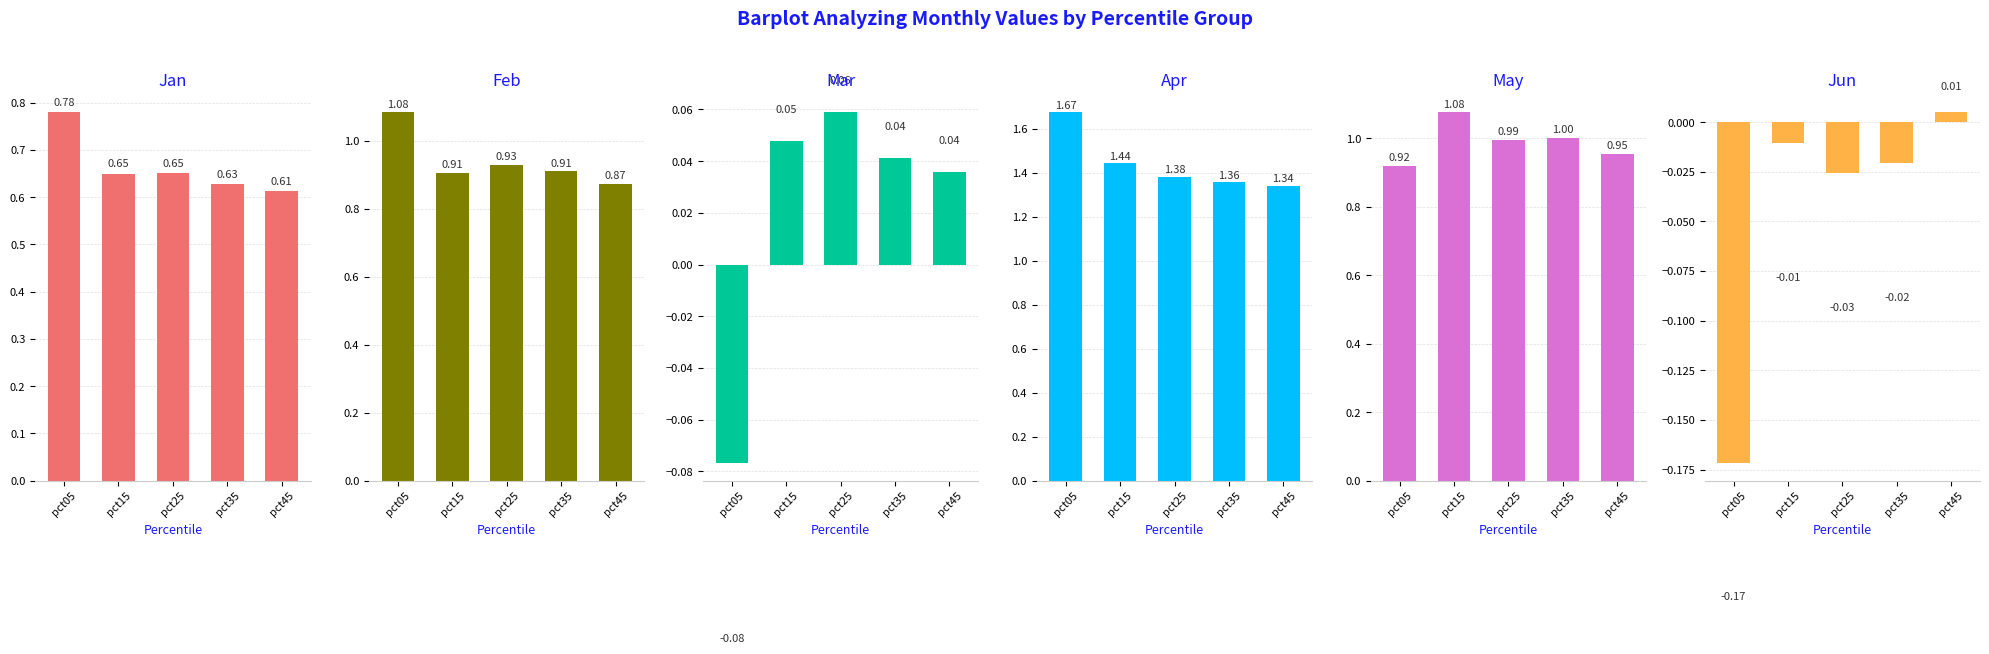

What is the approximate value of Jan at pct05?

0.8